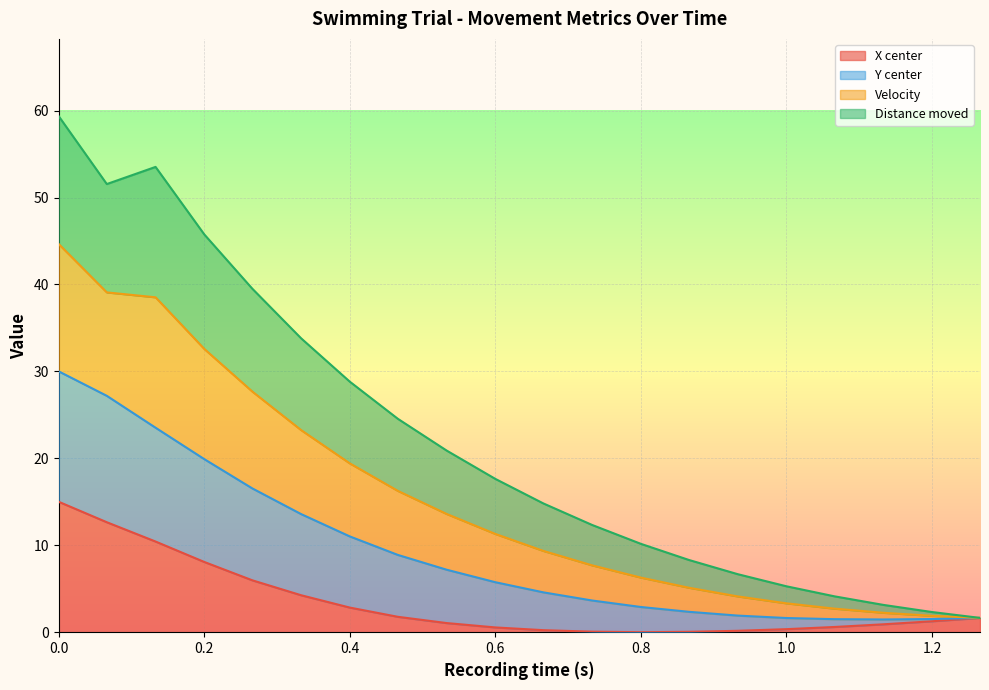

What is the highest value of the X center series?

15.0